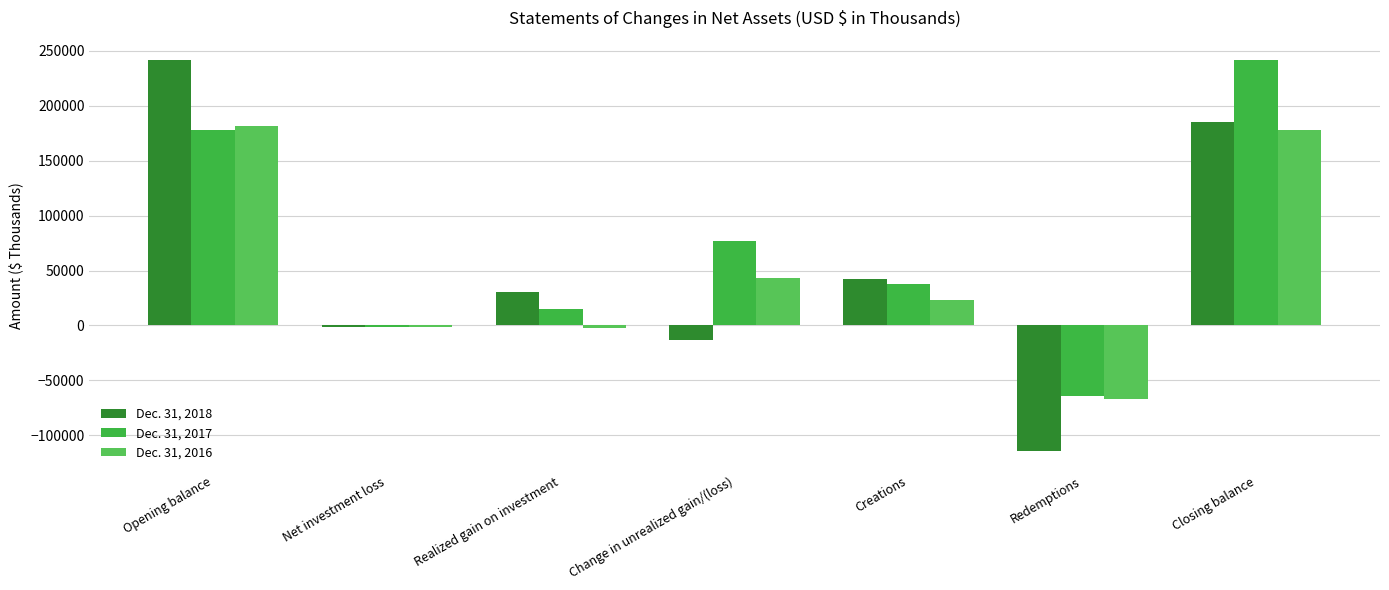

Count the number of data series in this chart.

3